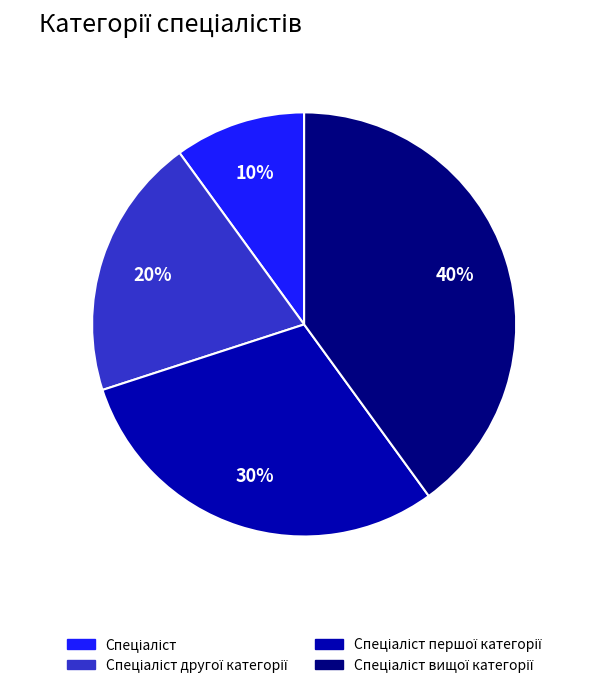

To the nearest percent, what is the difference between the largest and smallest slice percentages?

30%